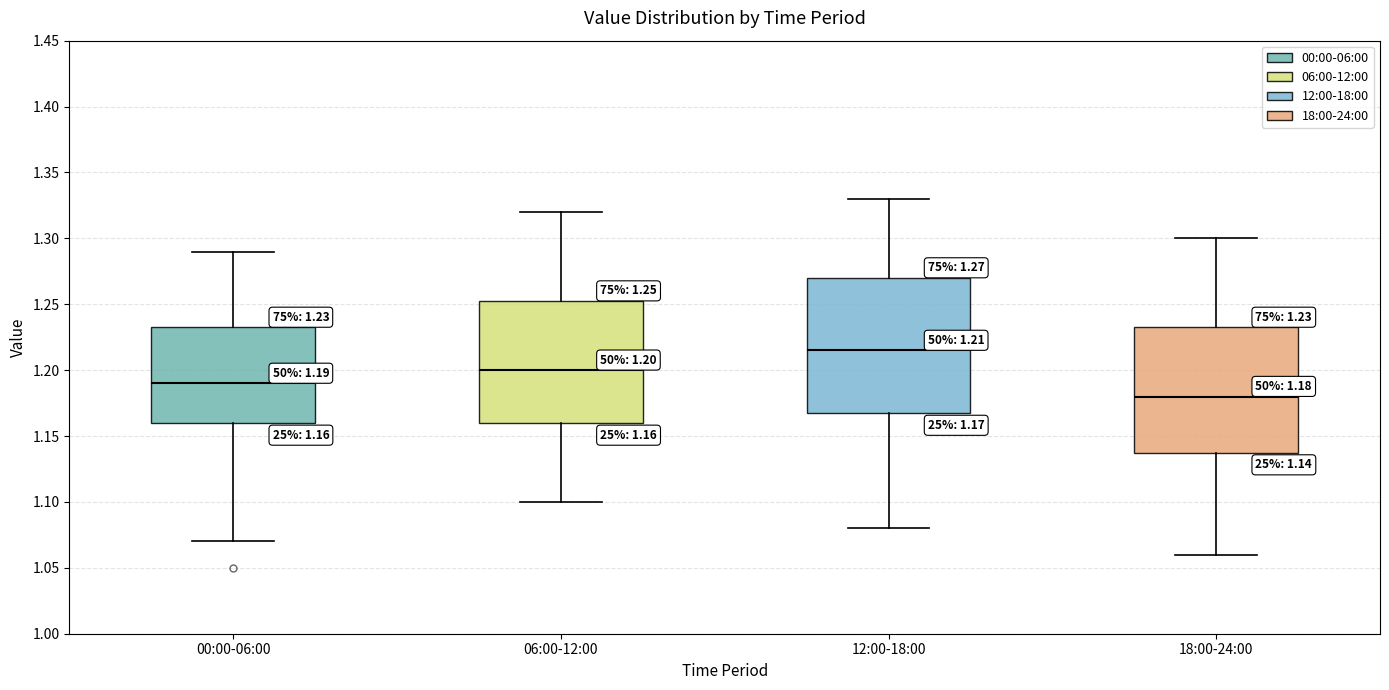

Comparing the boxes themselves (not the whiskers), which one is the tallest?

12:00-18:00